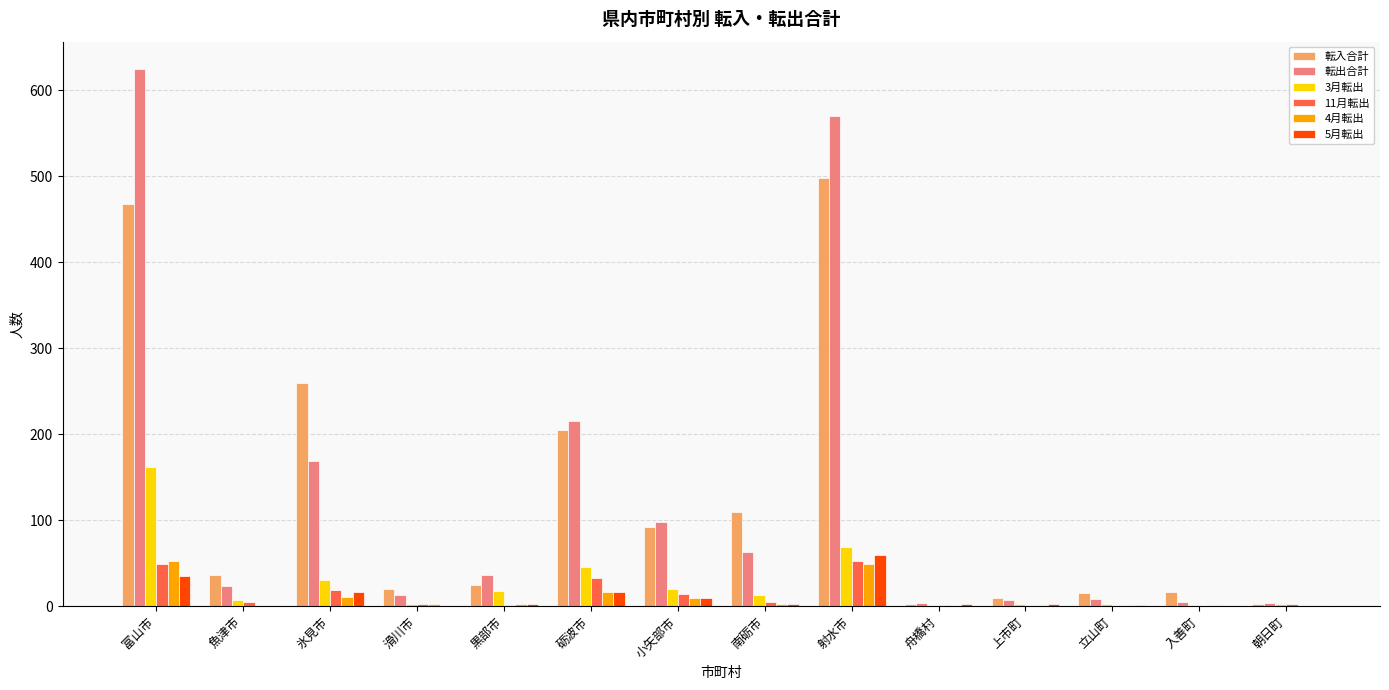

What is the total value across all series at 射水市?

1297